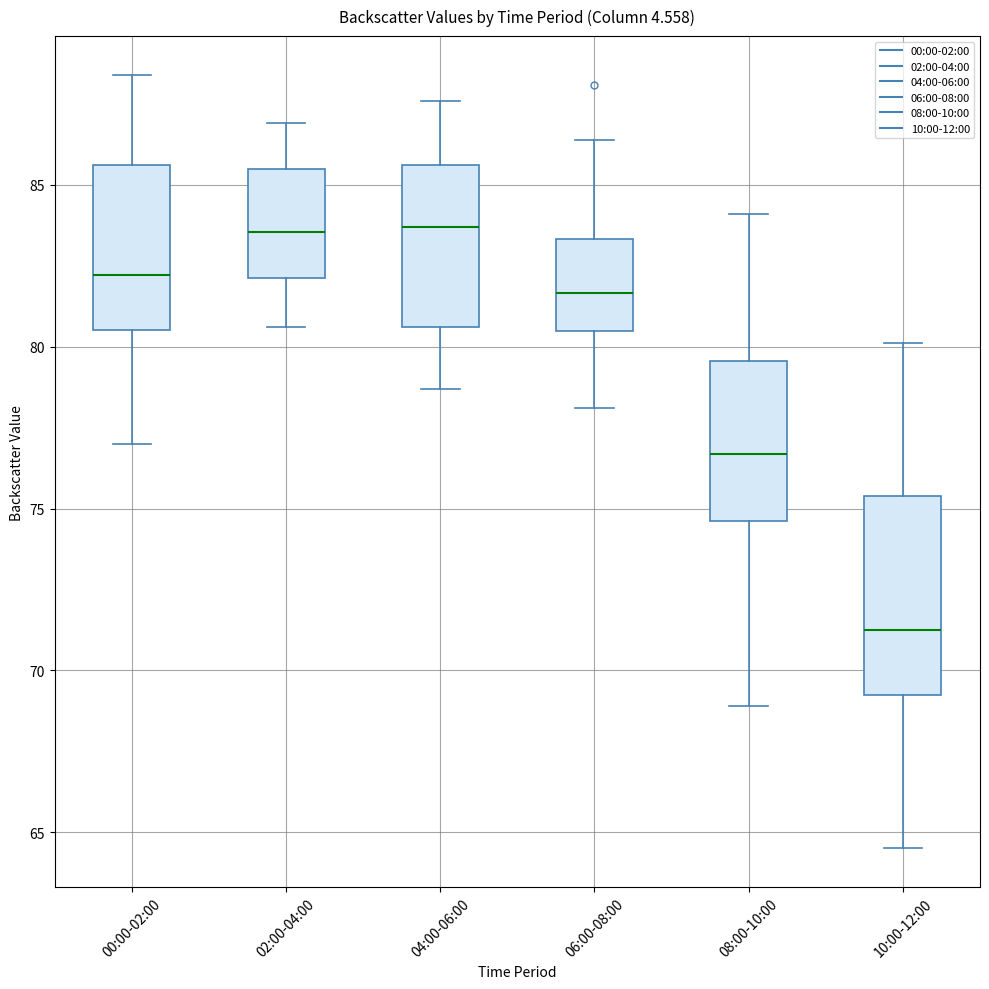

Comparing the boxes themselves (not the whiskers), which one is the tallest?

10:00-12:00